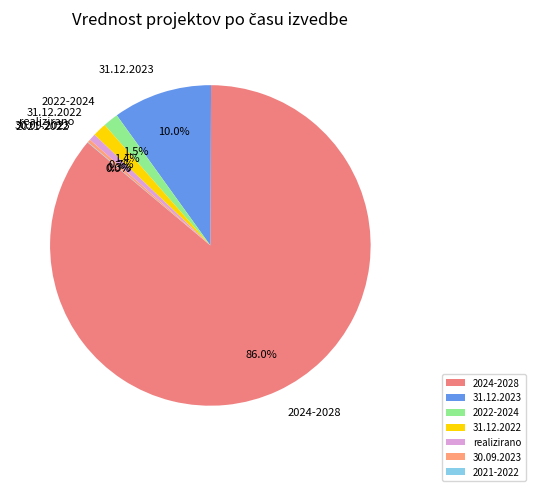

What is the largest slice in the pie chart?

2024-2028